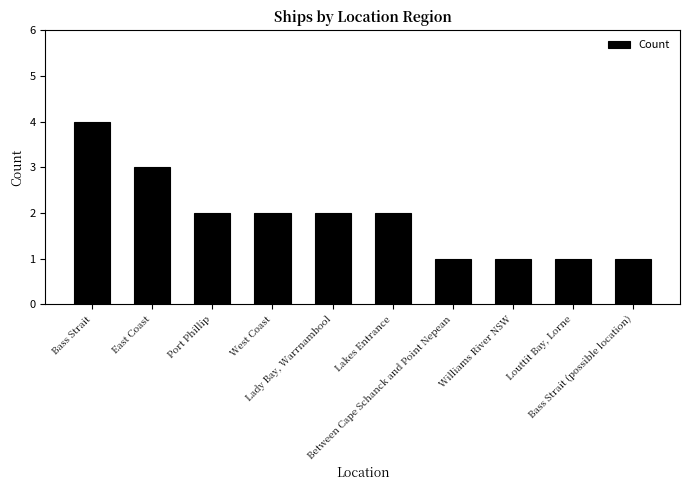

Reading right to left, what are all the values shown in this chart?

1	1	1	1	2	2	2	2	3	4